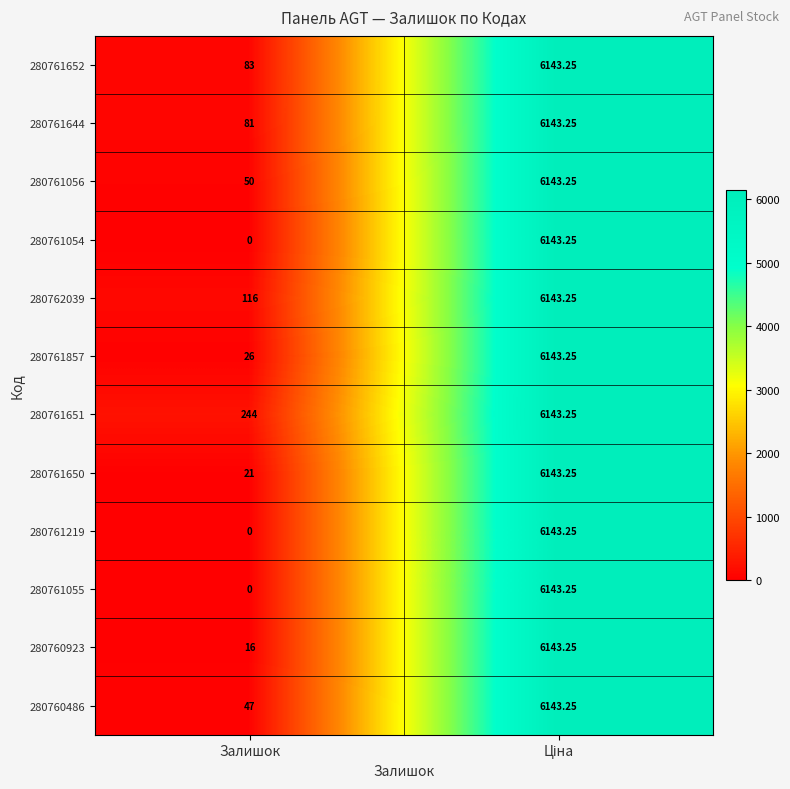

At which label does 280761054 reach its minimum?

Залишок